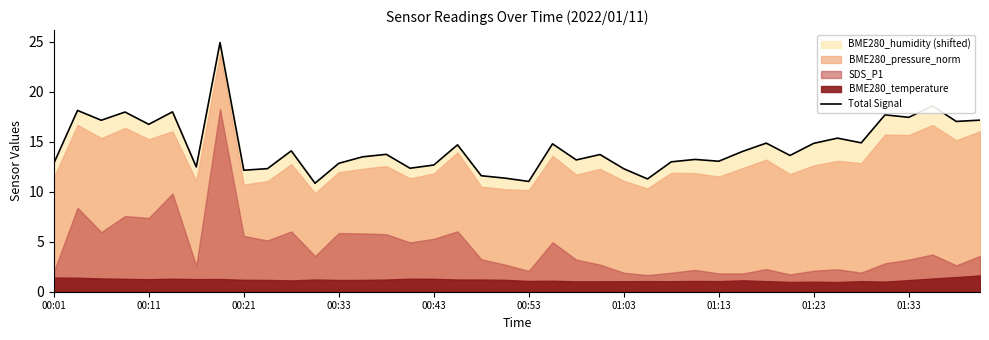

The value of Total Signal at 00:11 is 28.2. True or false?

False